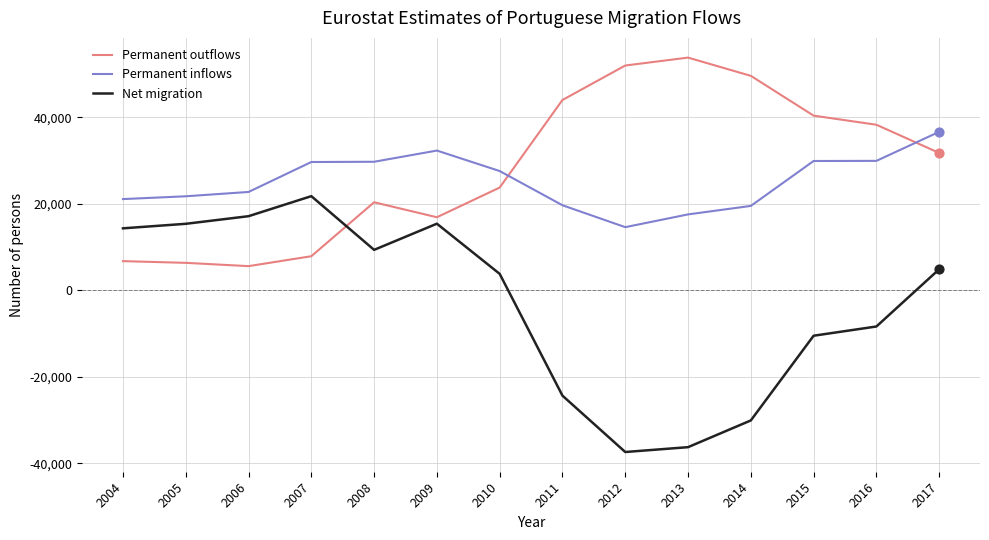

Which series has the largest total across all categories?

Permanent outflows